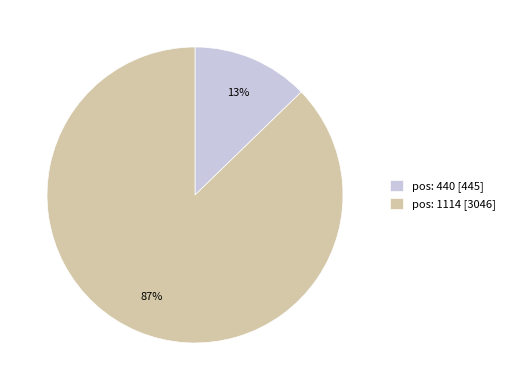

Between pos: 440 and pos: 1114, which is larger?

pos: 1114